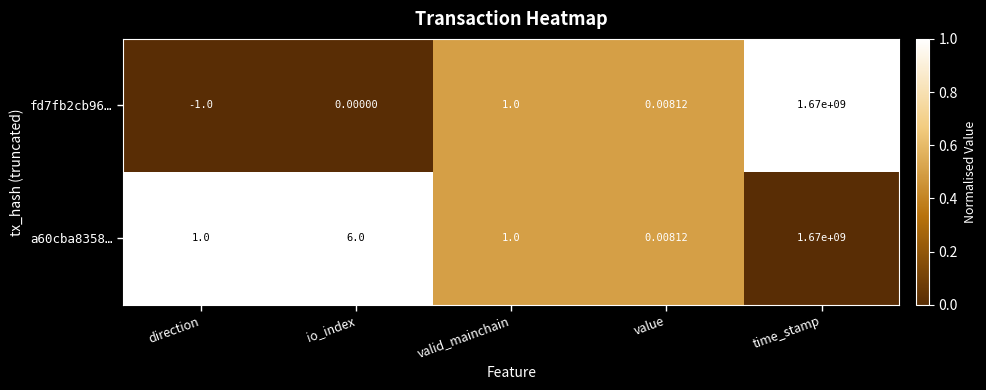

Where is a60cba8358… nearest to the value 835000000?

io_index